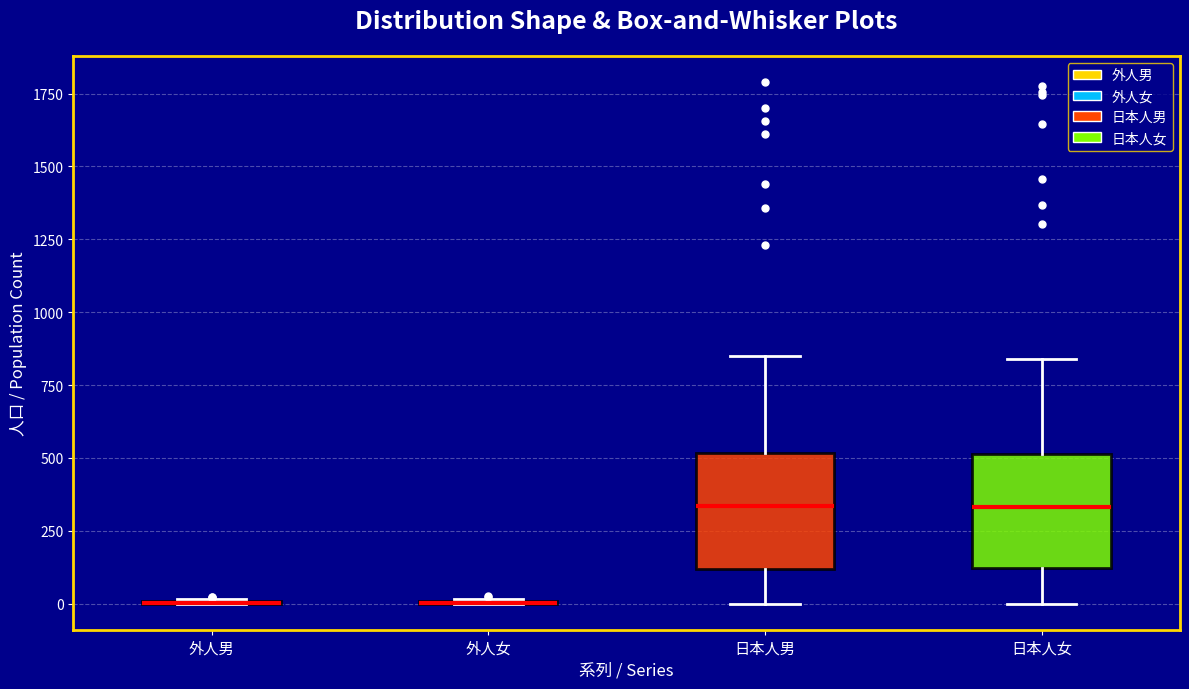

Where is the lower edge of the box for 日本人男 on the y-axis? The values are not printed on the chart, so give them approximately, as read against the axis.

100